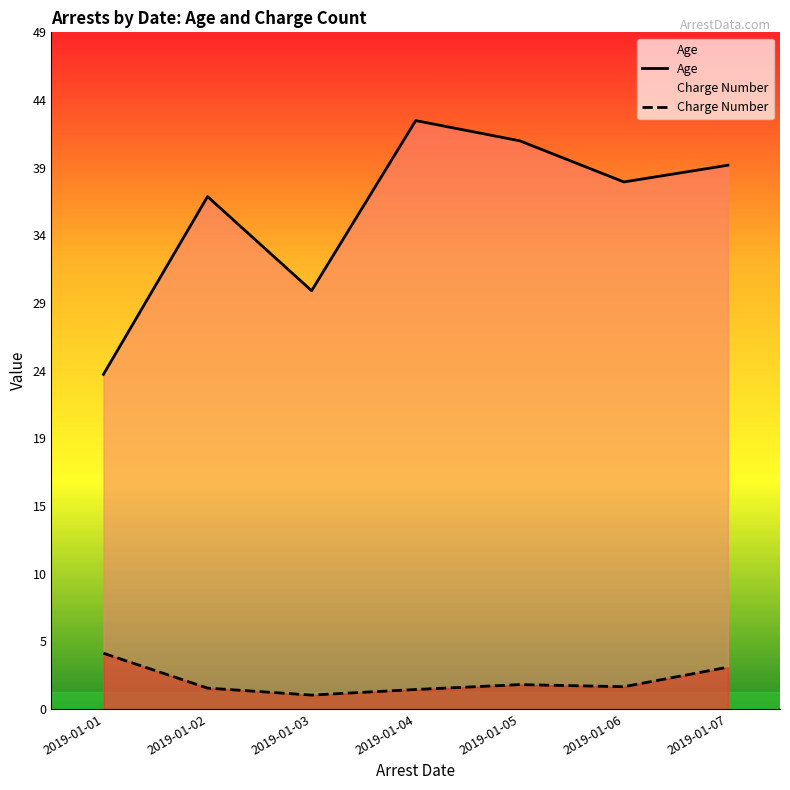

At which label is Age closest to 33?

2019-01-03